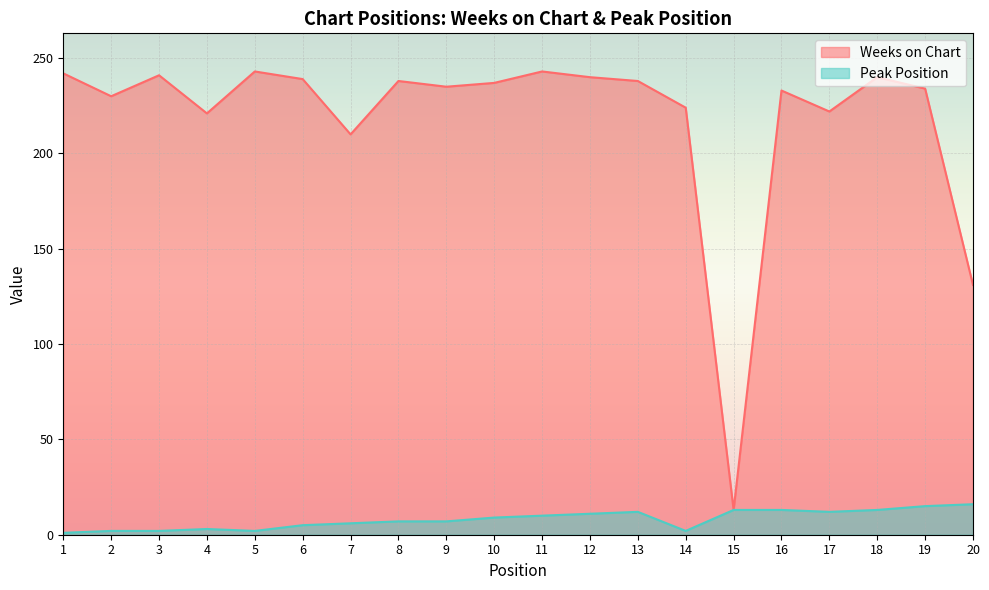

Which series has the largest total across all categories?

Weeks on Chart